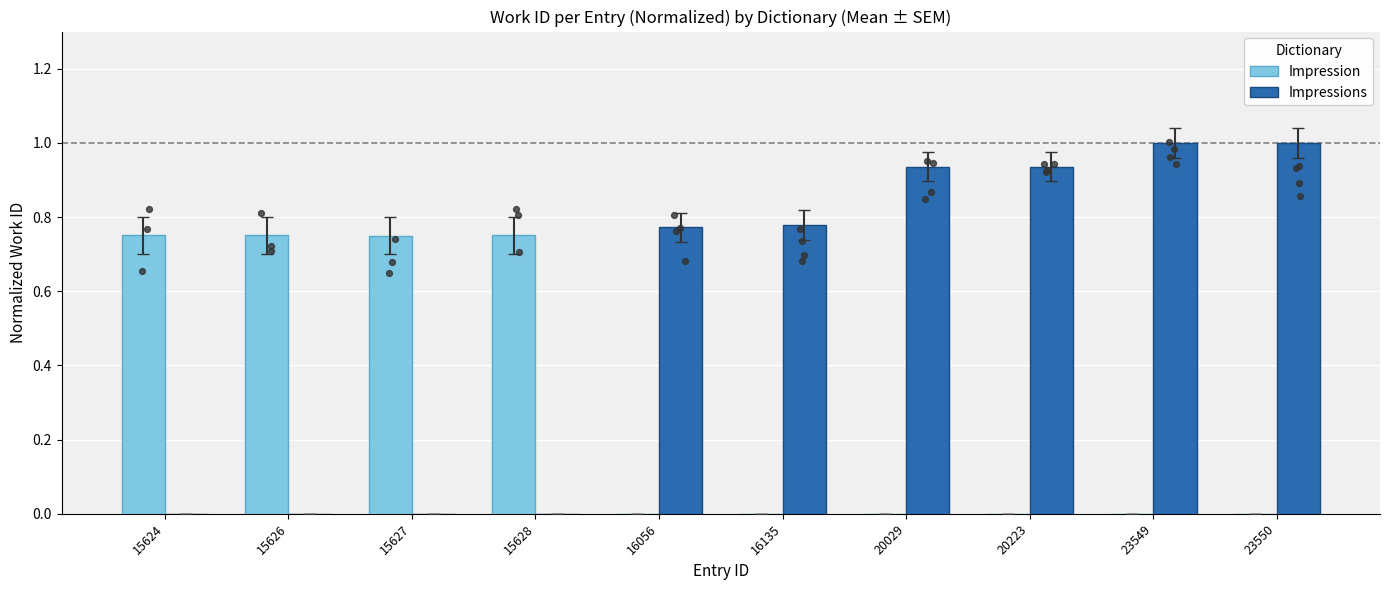

At which category is the sum across all series the highest?

23549